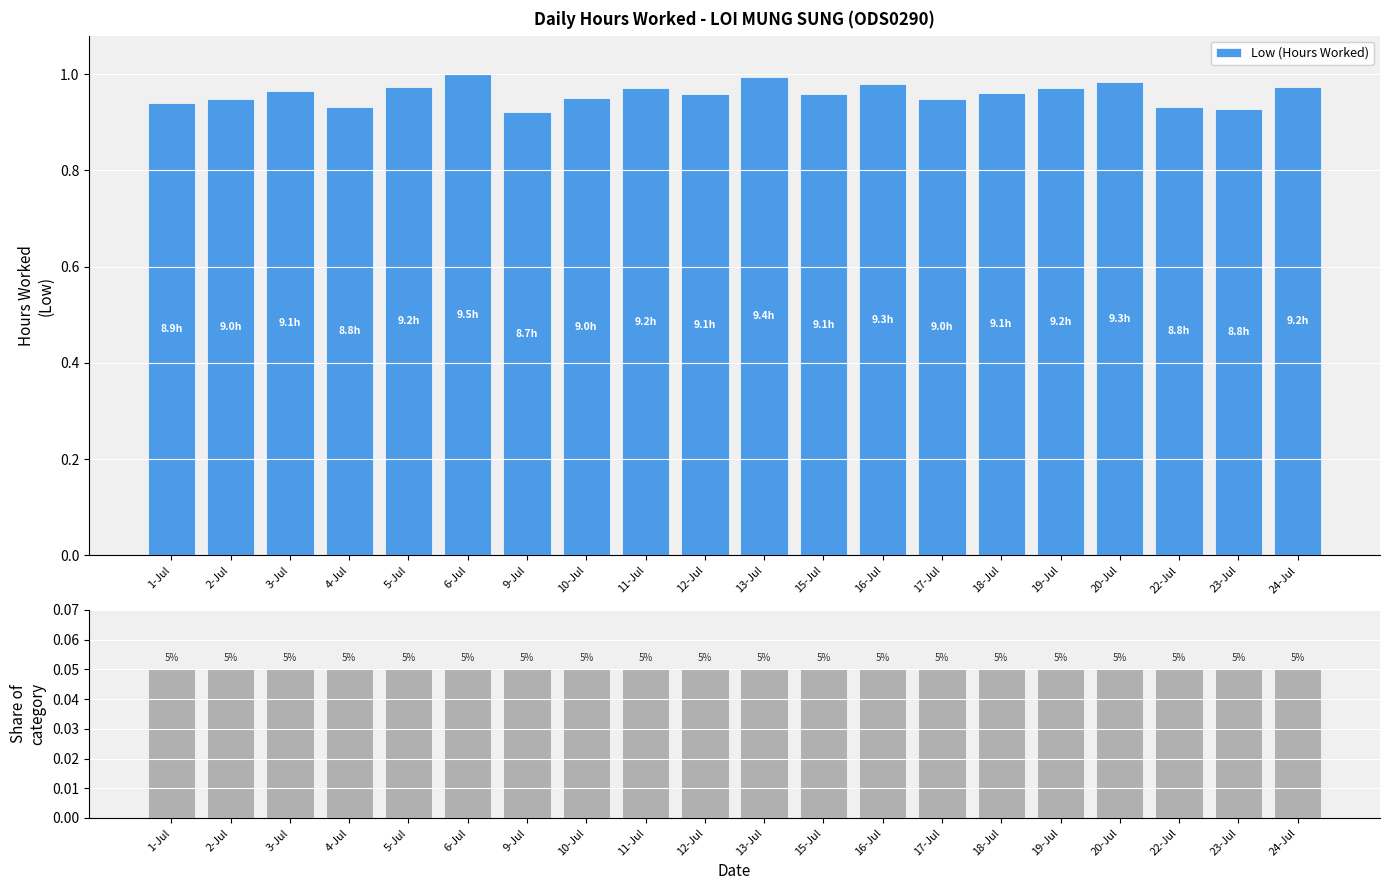

Reading right to left, transcribe all the data shown in this chart.

Low (Hours Worked): 1.0	0.9	0.9	1.0	1.0	1.0	0.9	1.0	1.0	1.0	1.0	1.0	1.0	0.9	1.0	1.0	0.9	1.0	0.9	0.9
Share of days: 0.1	0.1	0.1	0.1	0.1	0.1	0.1	0.1	0.1	0.1	0.1	0.1	0.1	0.1	0.1	0.1	0.1	0.1	0.1	0.1